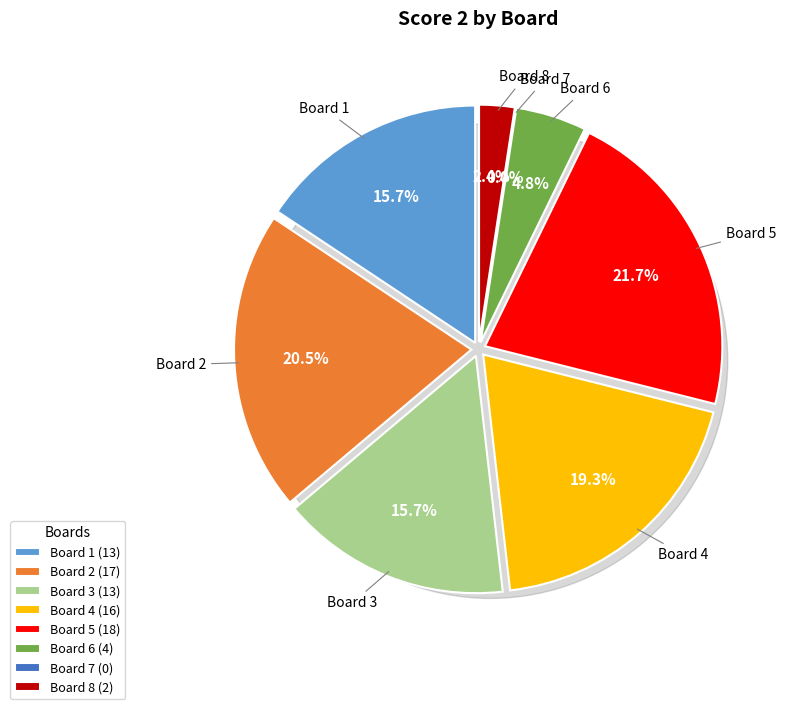

How many slices are in this pie chart?

8